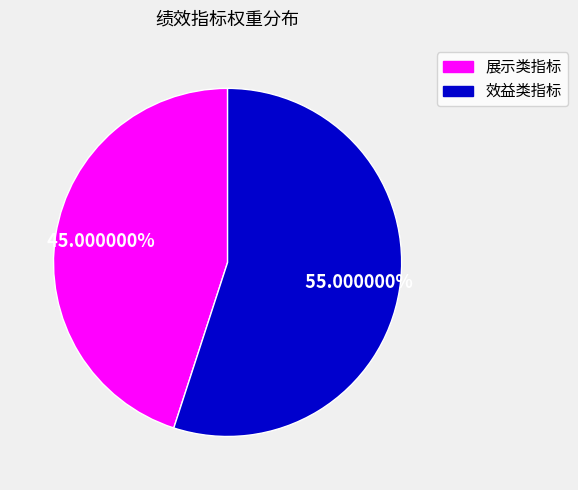

Is there a majority slice in this chart?

Yes